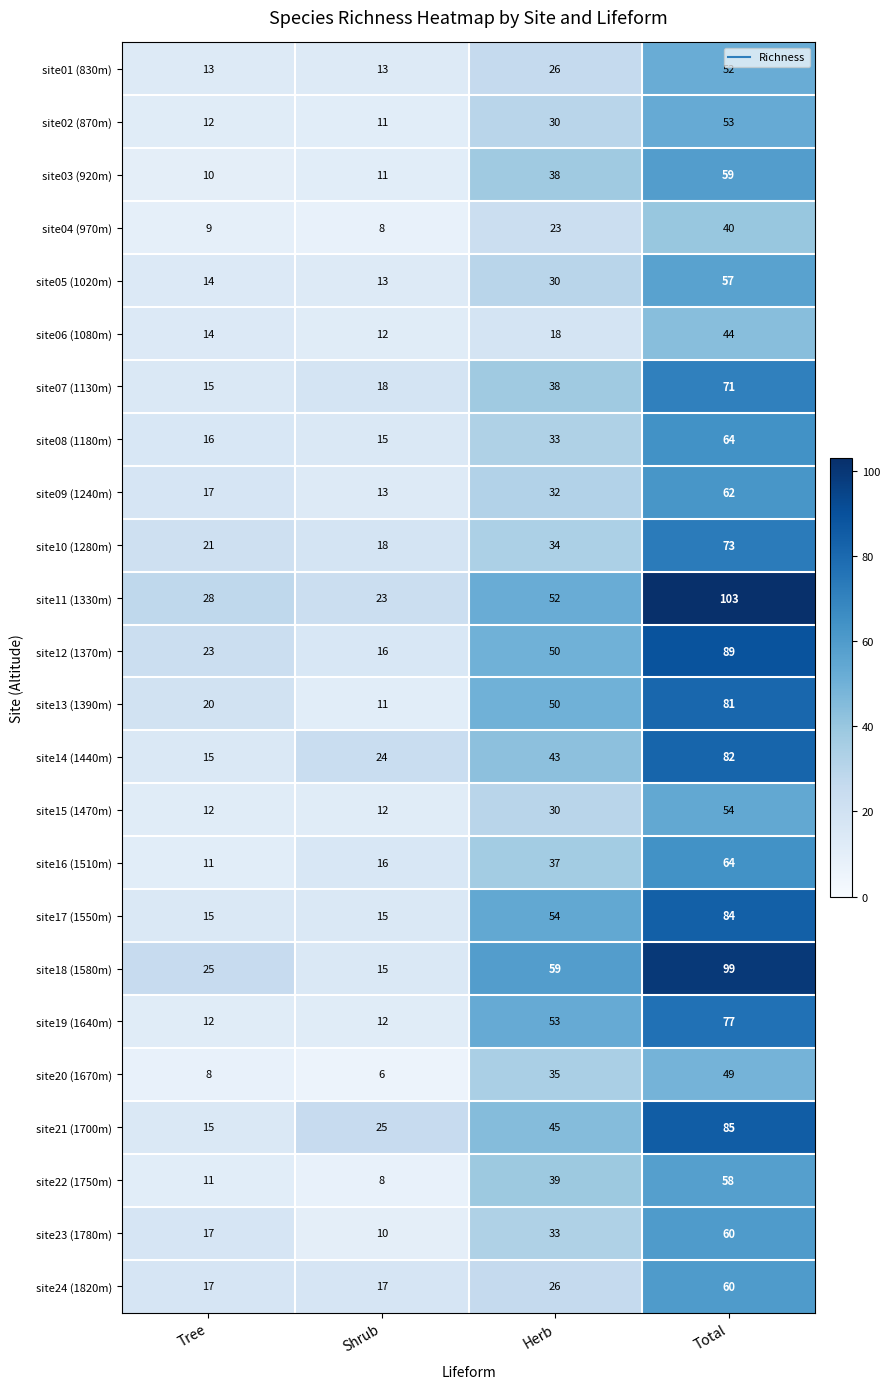

Where is site12 (1370m) nearest to the value 52?

Herb